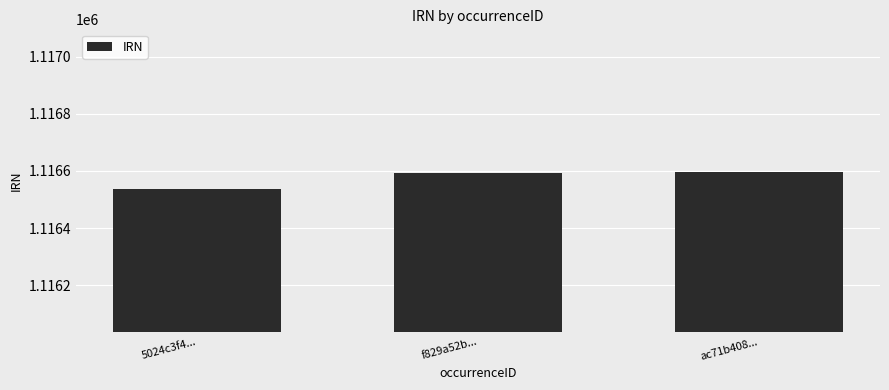

What is the maximum value shown in the chart?

1116595